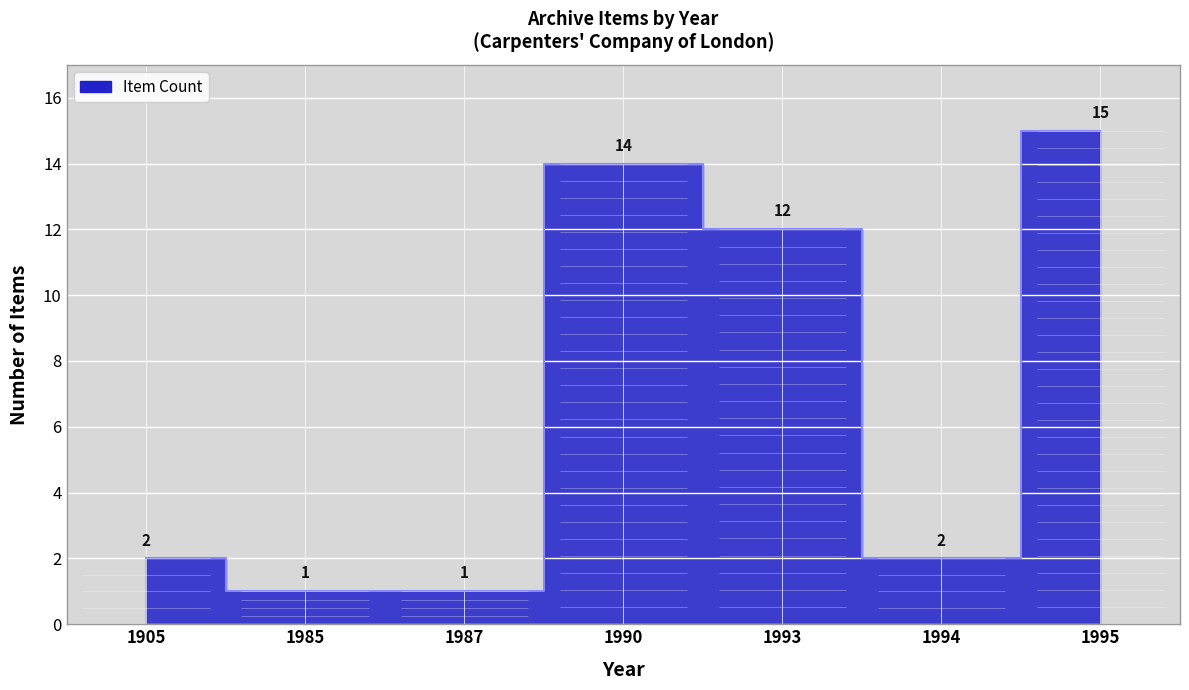

The value at 1993 is 20. True or false?

False